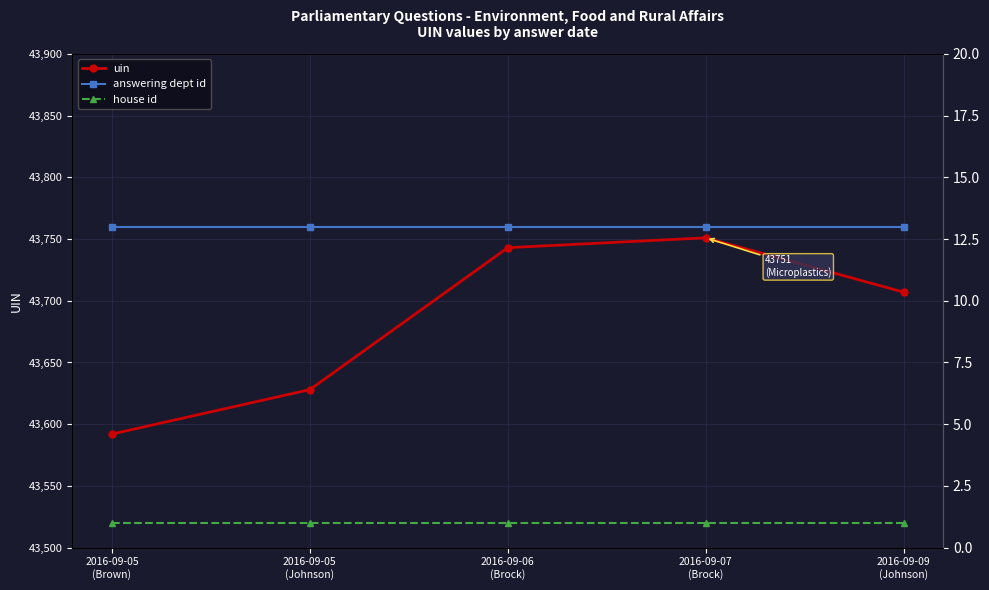

True or false: answering dept id has a value of 13 at 2016-09-07
(Brock).

True